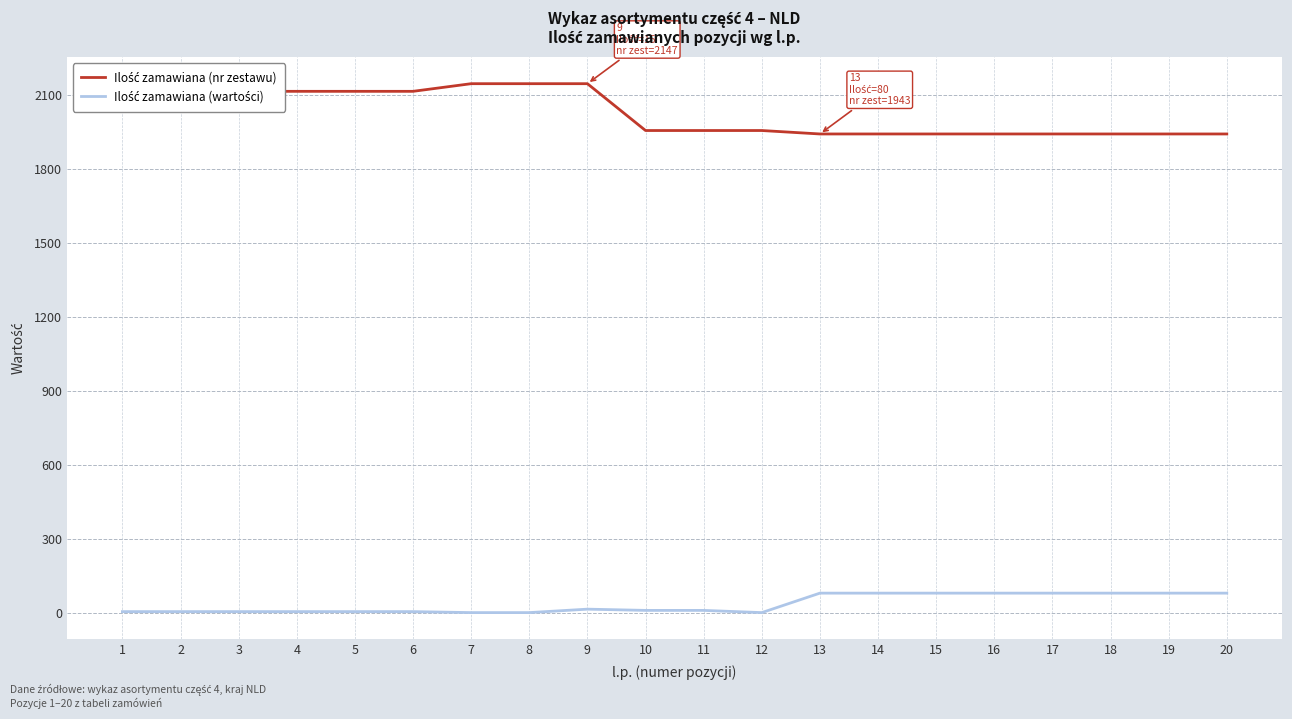

What is the greatest value displayed?

2147